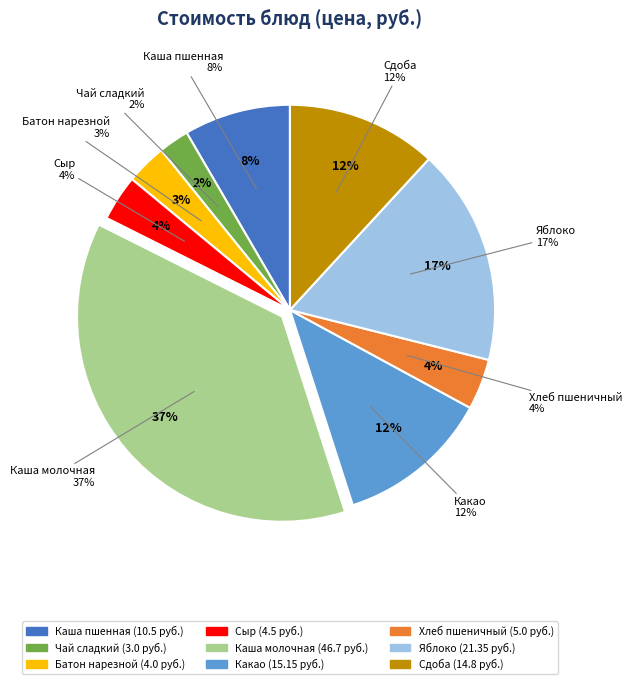

To the nearest percent, what is the average slice percentage?

11%